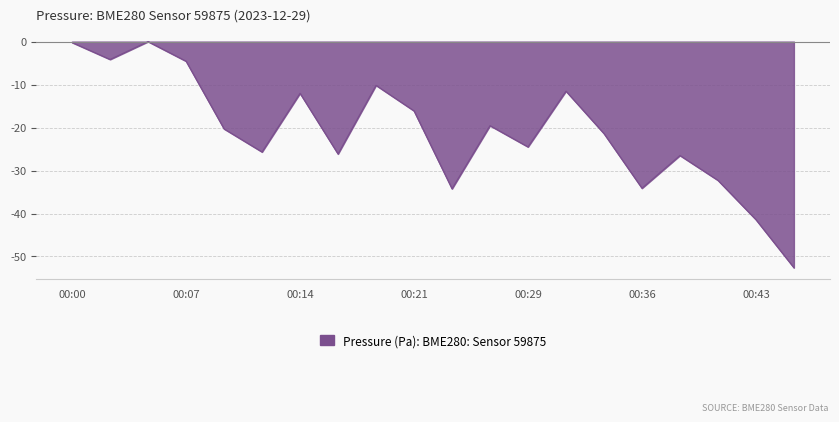

How many distinct data groups are displayed?

1